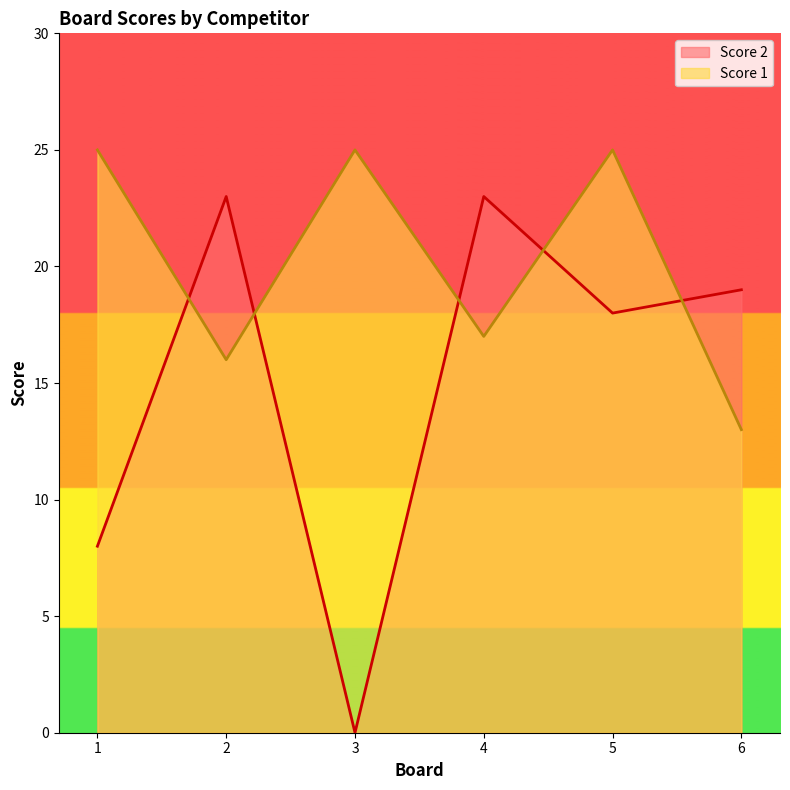

What is the greatest value displayed?

25